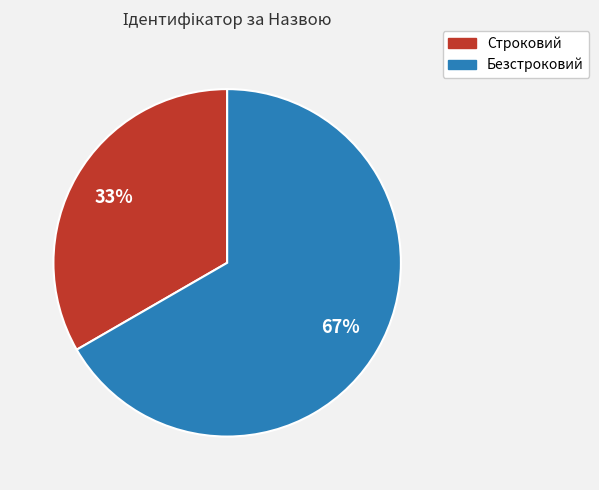

Which slice is the smallest?

Строковий